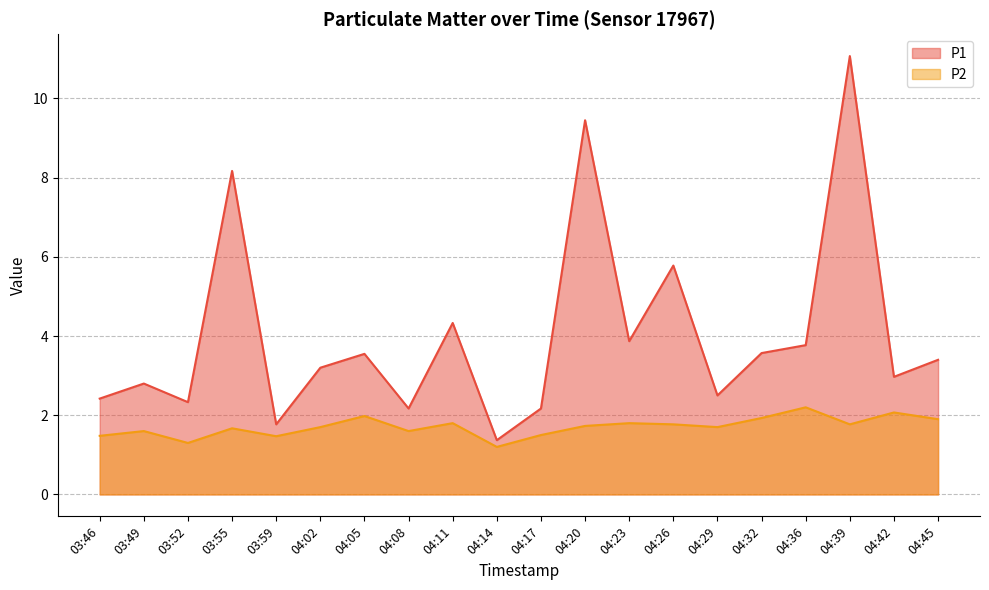

Count the number of categories in the chart.

20